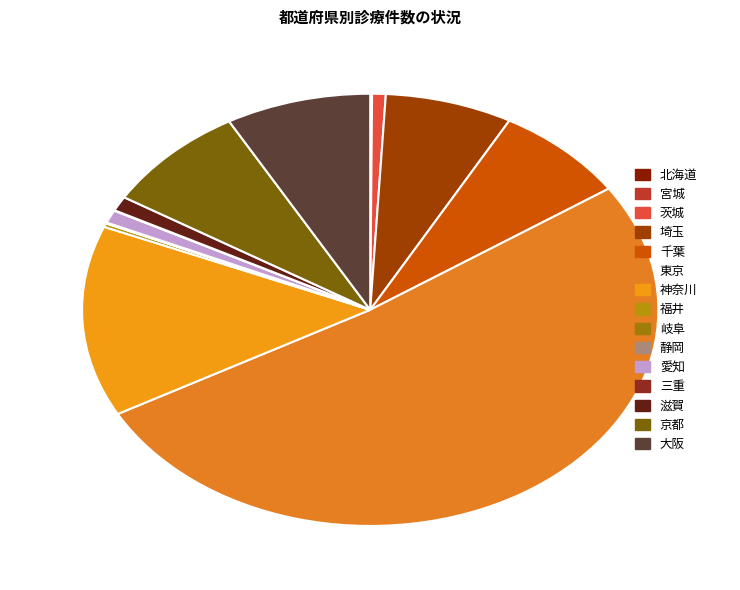

The 東京 slice represents 51% of the pie. True or false?

True